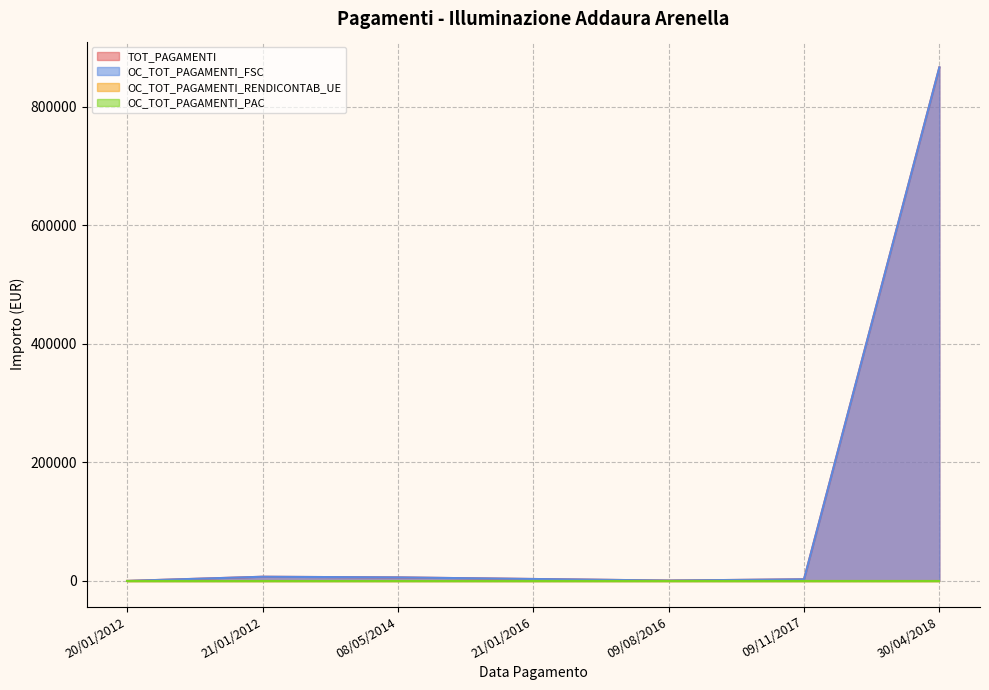

What is the sum of all OC_TOT_PAGAMENTI_FSC values?

886328.5